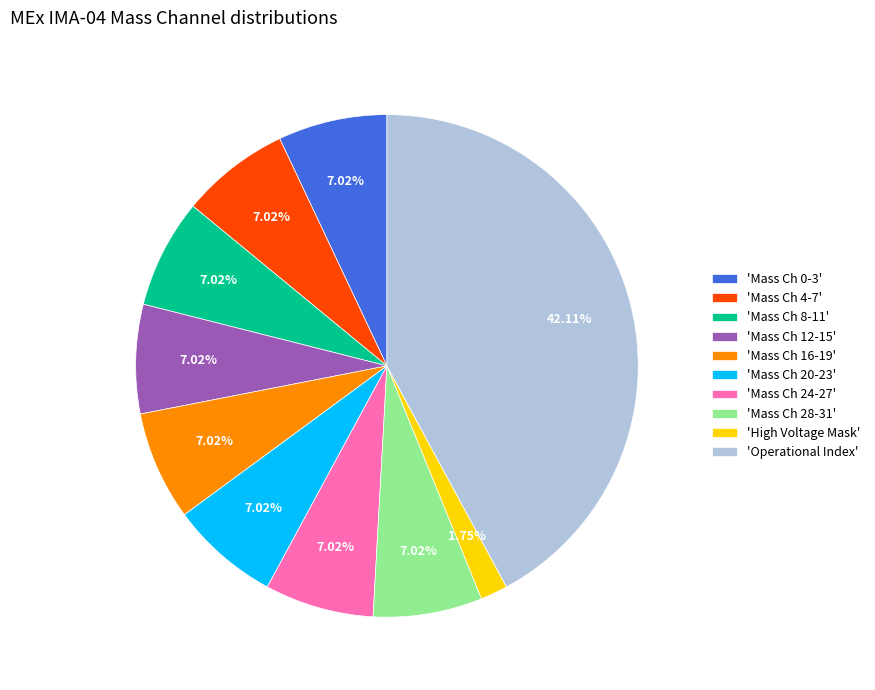

Is the sum of 'Mass Ch 4-7' and 'Mass Ch 12-15' greater than half?

No